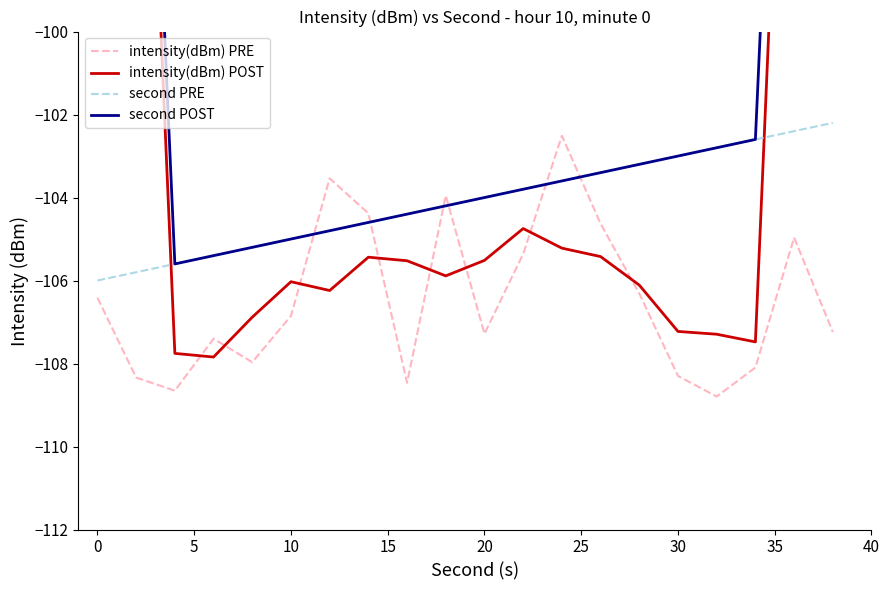

What is the difference between the second highest and second lowest values in the second PRE series?

3.4